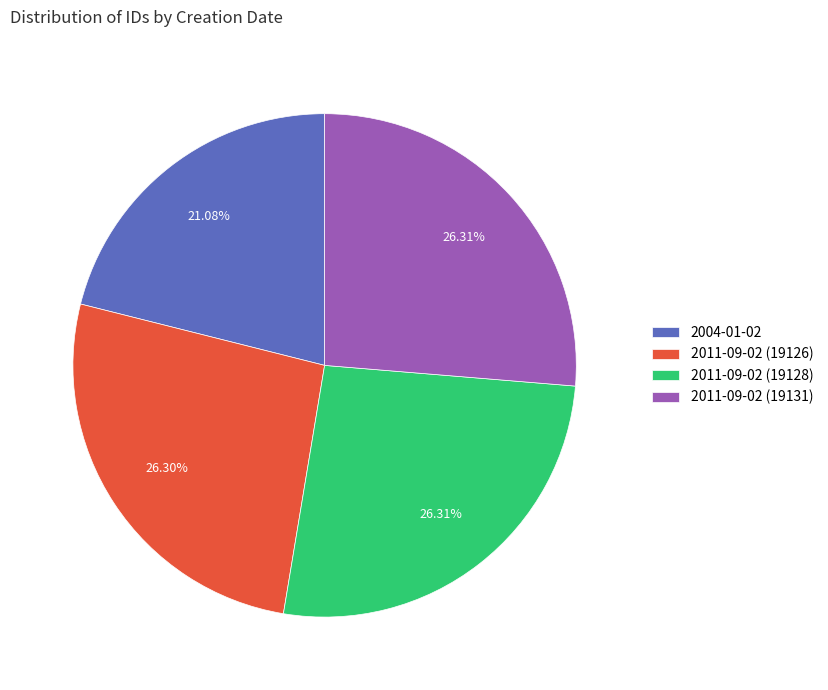

How many slices are in this pie chart?

4